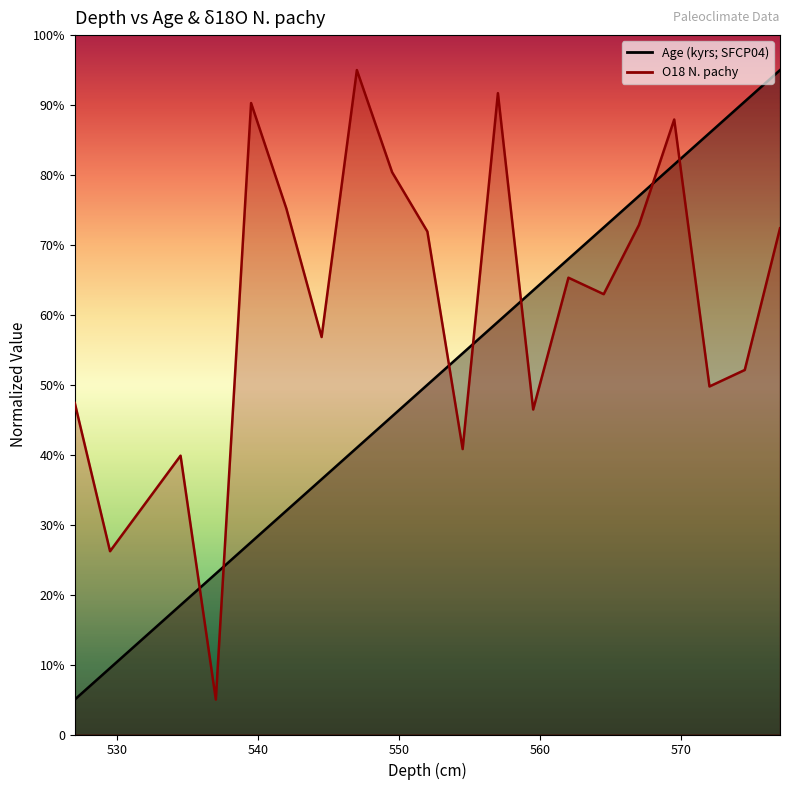

Reading left to right, list all the values displayed in this chart.

Age (kyrs; SFCP04): 0.5	0.9	1.8	2.3	2.8	3.2	3.6	4.1	4.5	5.0	5.5	5.9	6.4	6.8	7.2	7.7	8.2	8.6	9.1	9.5
O18 N. pachy: 4.7	2.6	4.0	0.5	9.0	7.5	5.7	9.5	8.0	7.2	4.1	9.2	4.6	6.5	6.3	7.3	8.8	5.0	5.2	7.2